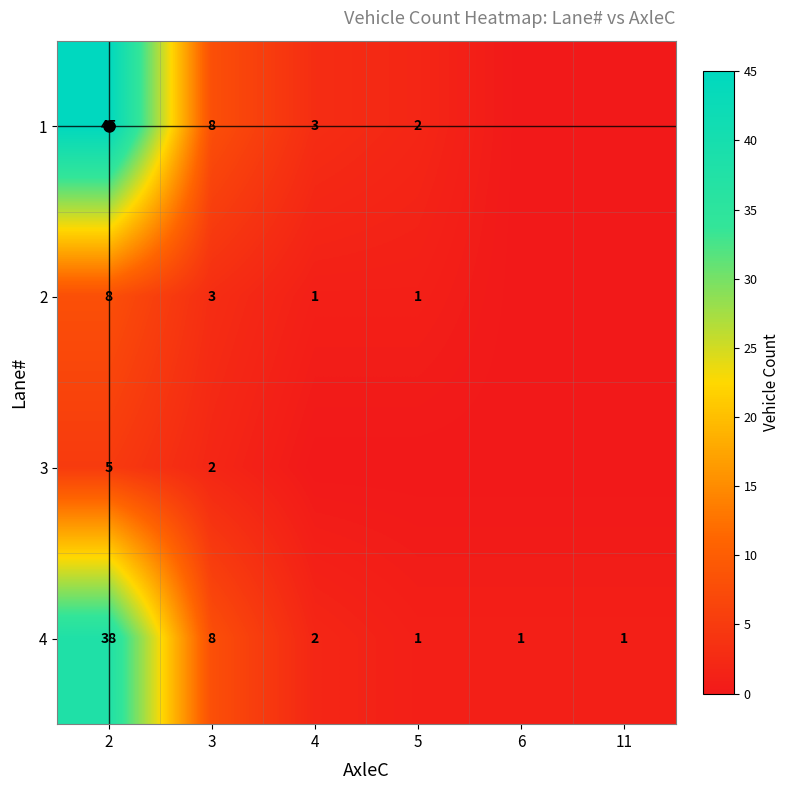

Rank the series by their maximum value, from lowest to highest.

3, 2, 4, 1